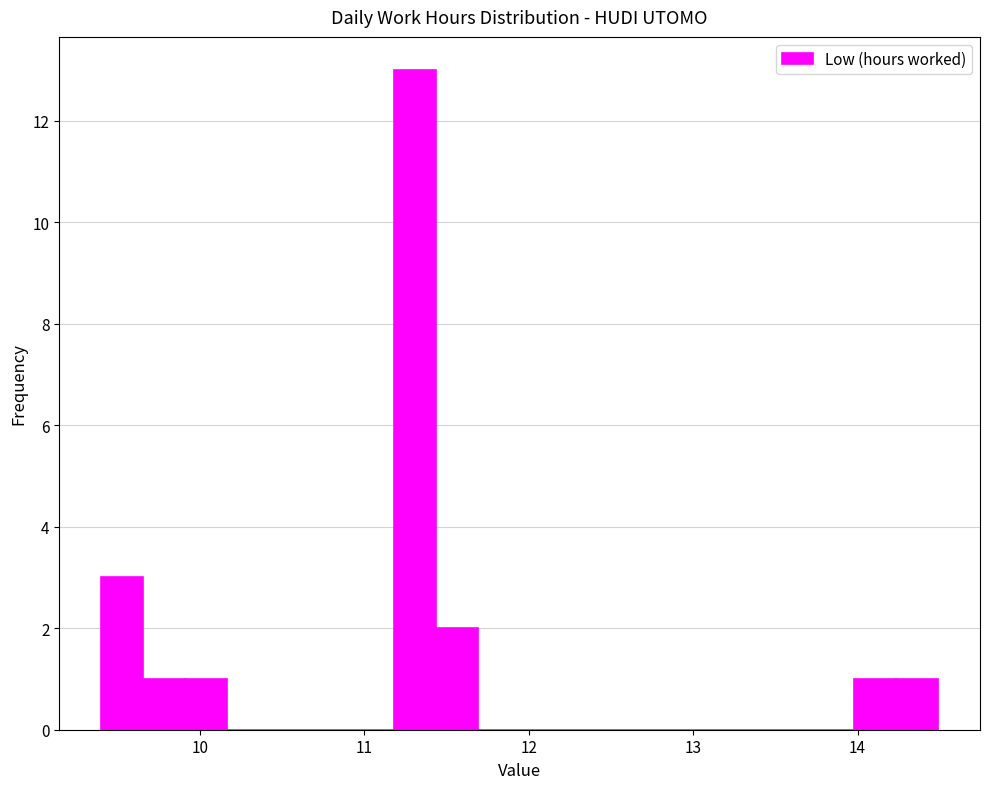

Read against the x-axis, roughly where is the centre of the tallest bar?

11.3